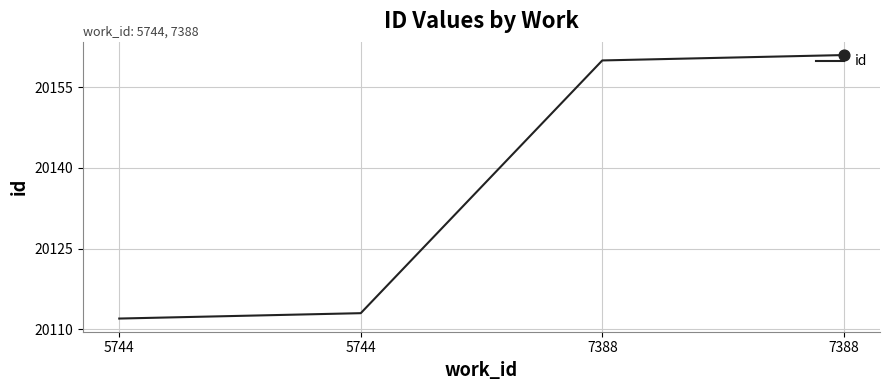

What is the change in value from 5744 to 7388?

+48